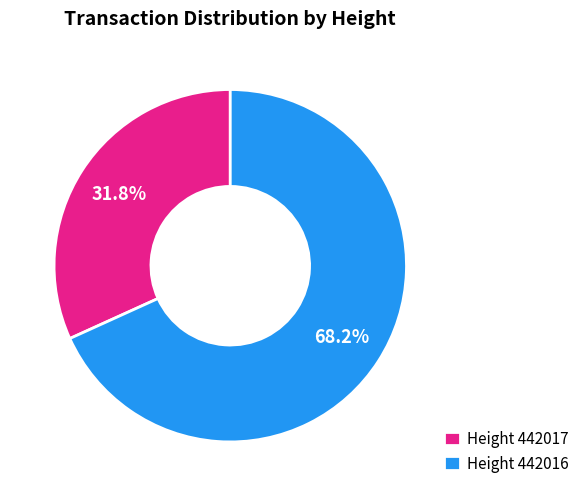

What is the ratio of the value at Height 442017 to the value at Height 442016?

0.5